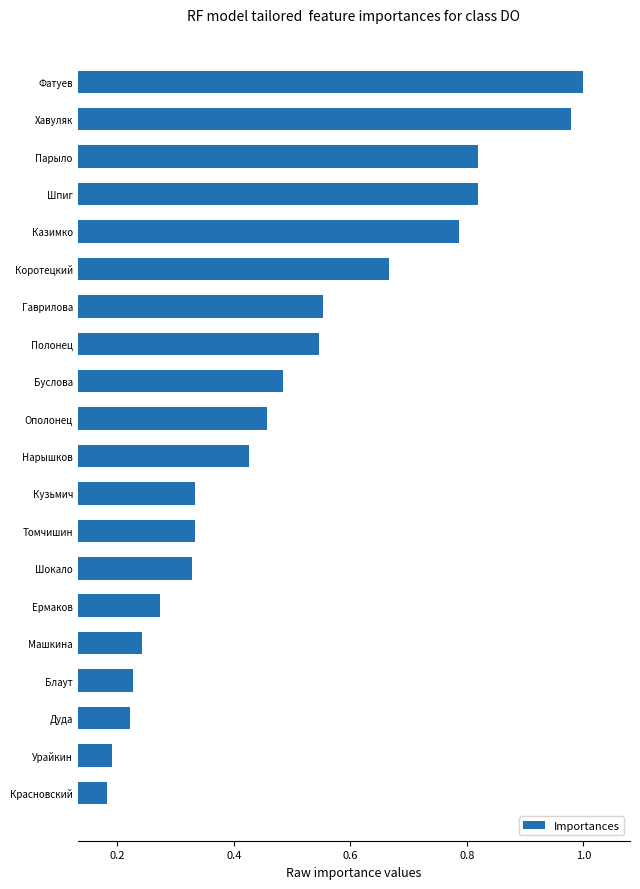

What is the sum of all values?

9.9